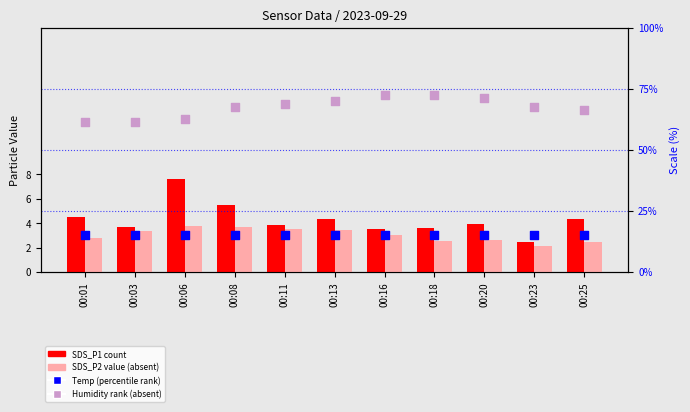

Which series has the widest spread of Y values?

Humidity (rank, absent)